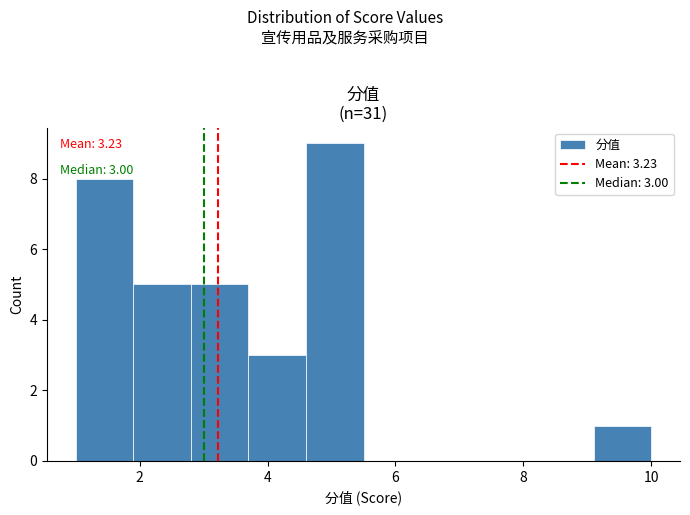

Which range on the x-axis has the tallest bar?

4.6 to 5.5